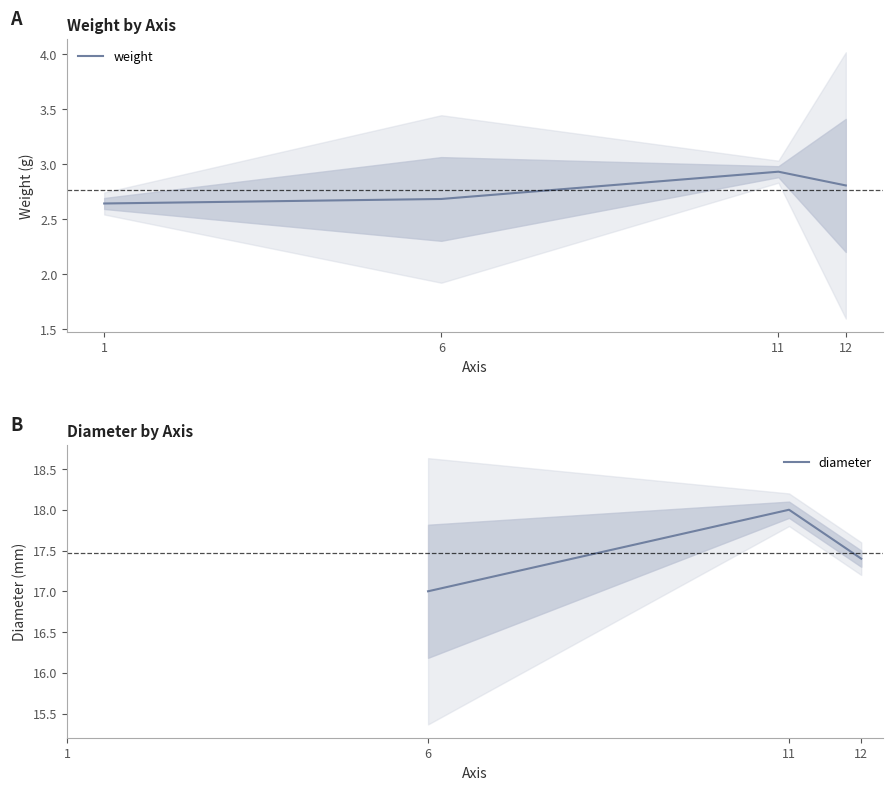

How many lines are shown in the chart?

2